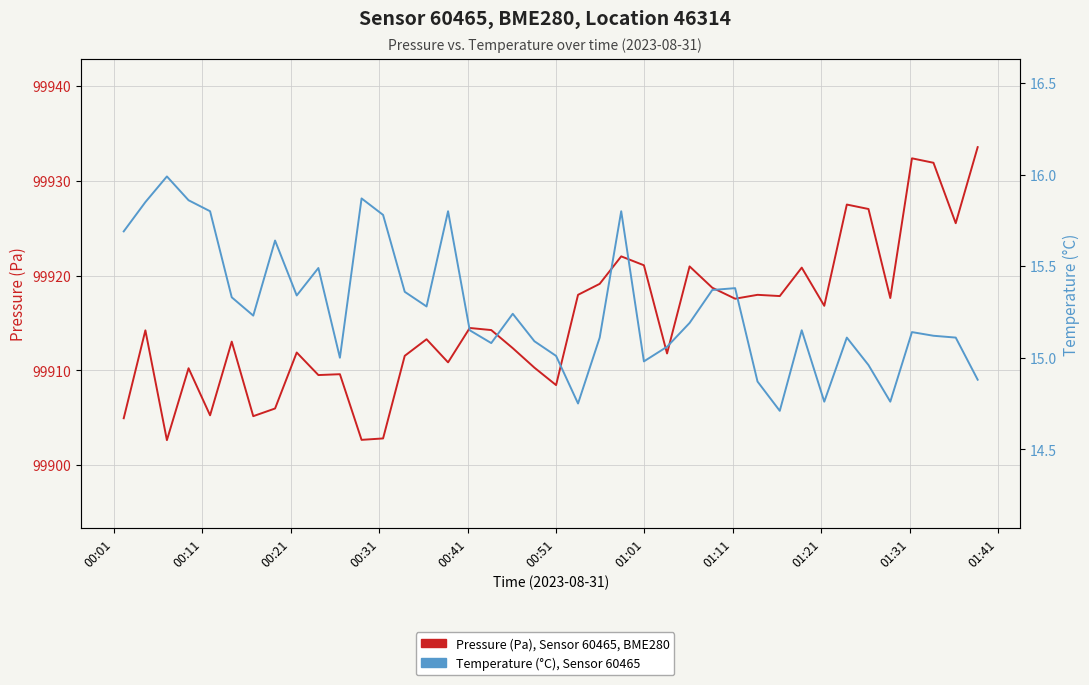

True or false: Pressure (Pa), Sensor 60465, BME280 and Temperature (°C), Sensor 60465 cross at least once.

False